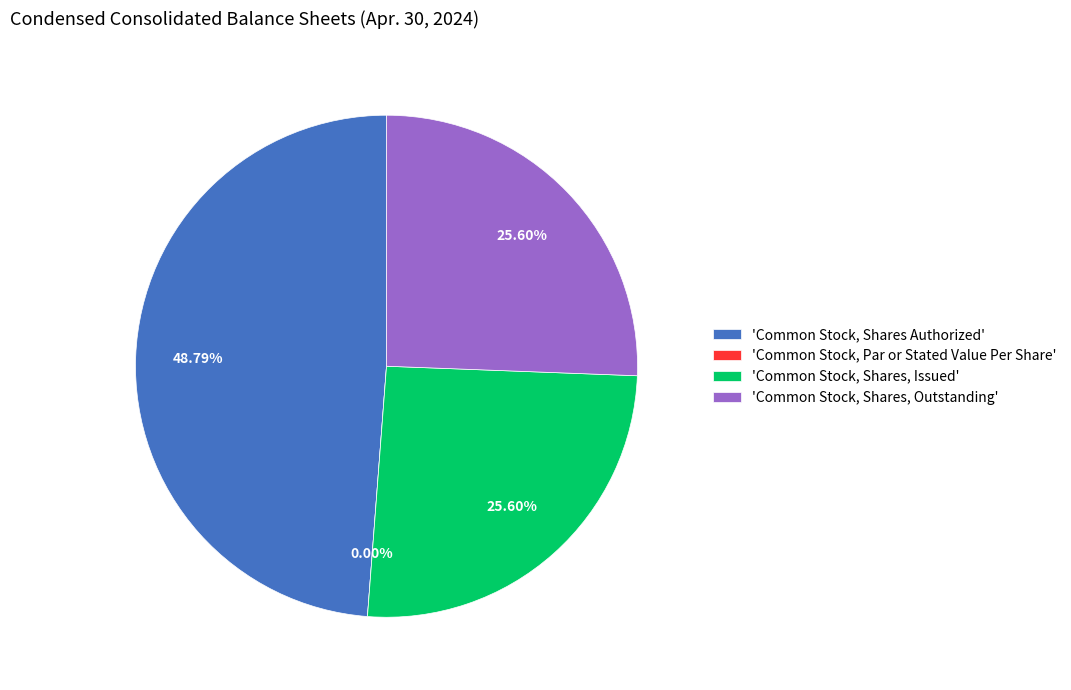

What percentage is NOT represented by Common Stock, Shares, Outstanding?

74.4%